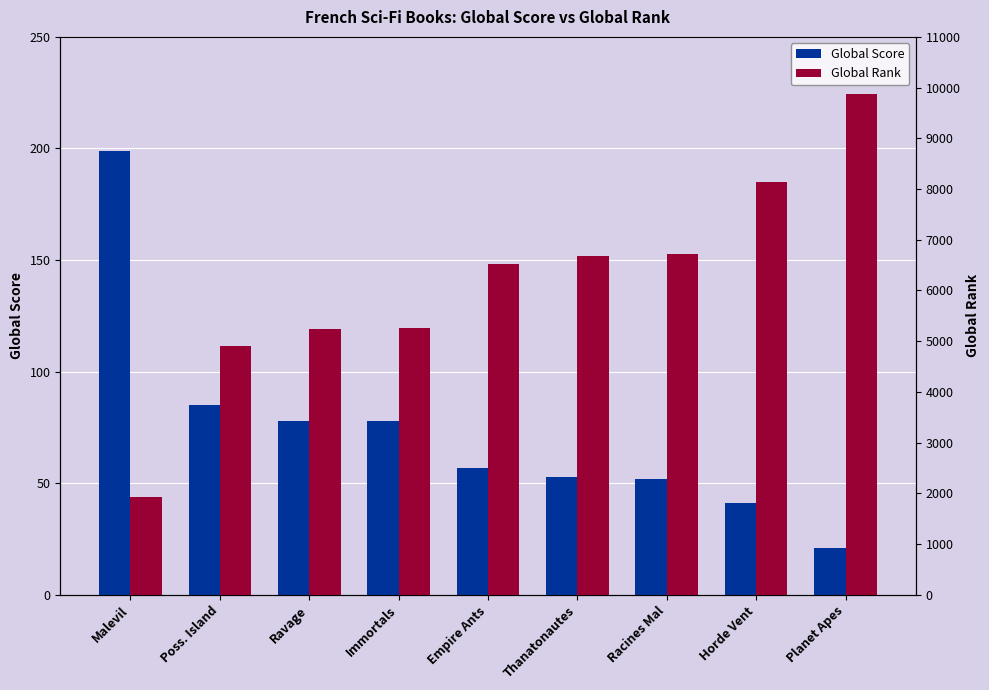

What is the total value across all series at Thanatonautes?

6725